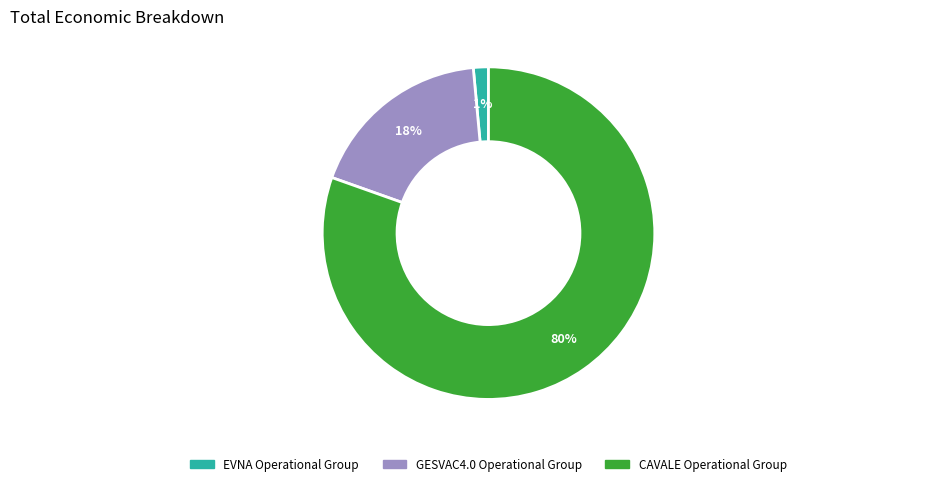

Combined, do EVNA Operational Group and CAVALE Operational Group account for over 50%?

Yes